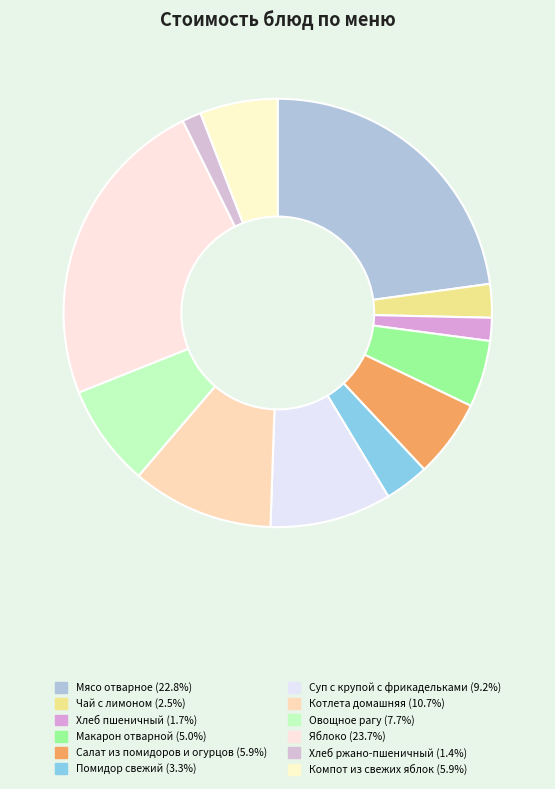

The Компот из свежих яблок slice represents 14% of the pie. True or false?

False